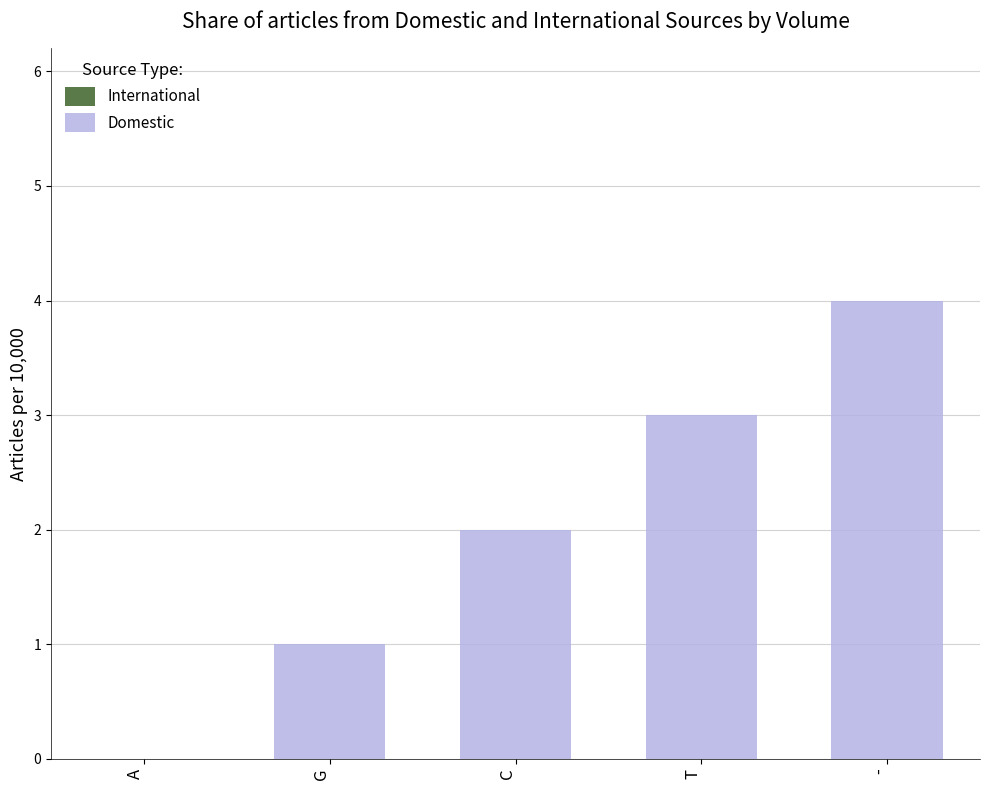

Between T and C, which is larger?

T